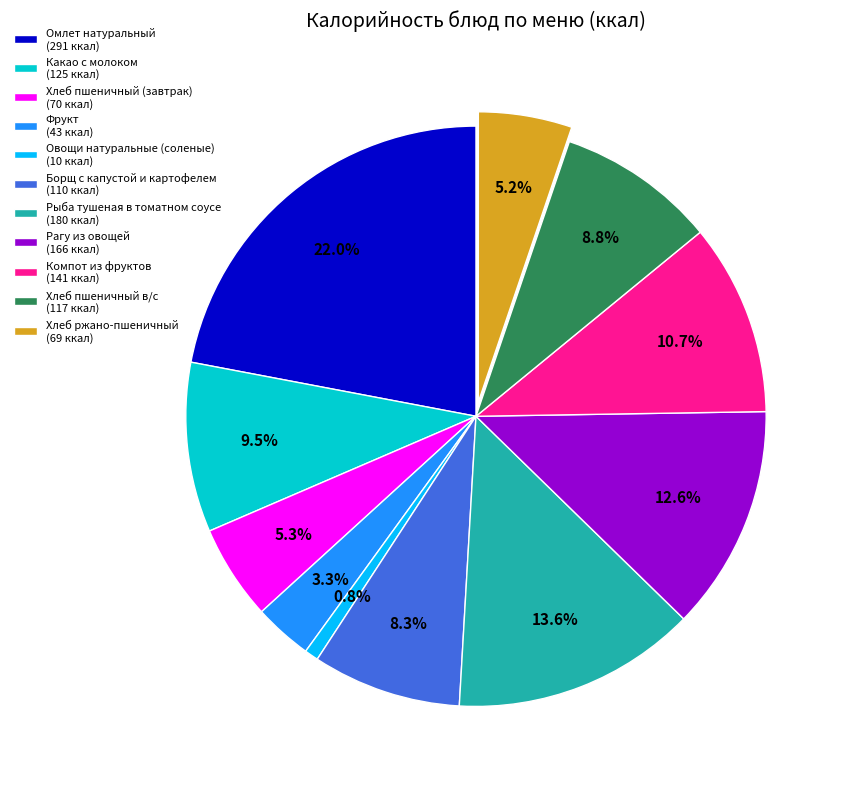

To the nearest percent, what is the difference between the largest and smallest slice percentages?

21%